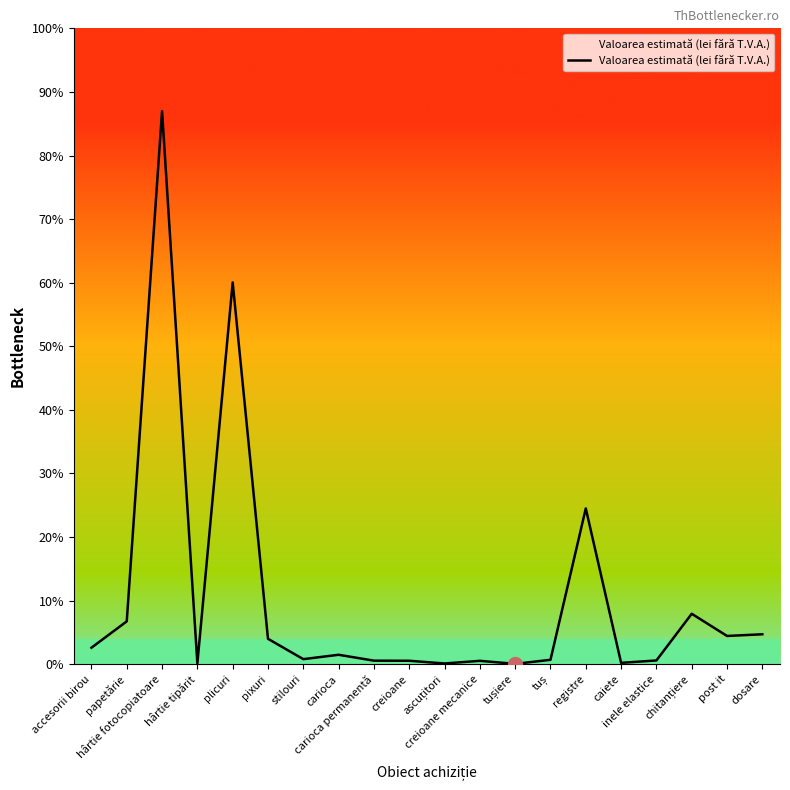

Rank the categories by value from highest to lowest.

hârtie fotocopiatoare, plicuri, registre, chitanțiere, papetărie, dosare, post it, pixuri, accesorii birou, carioca, stilouri, tuș, inele elastice, carioca permanentă, creioane, creioane mecanice, caiete, hârtie tipărit, ascuțitori, tușiere